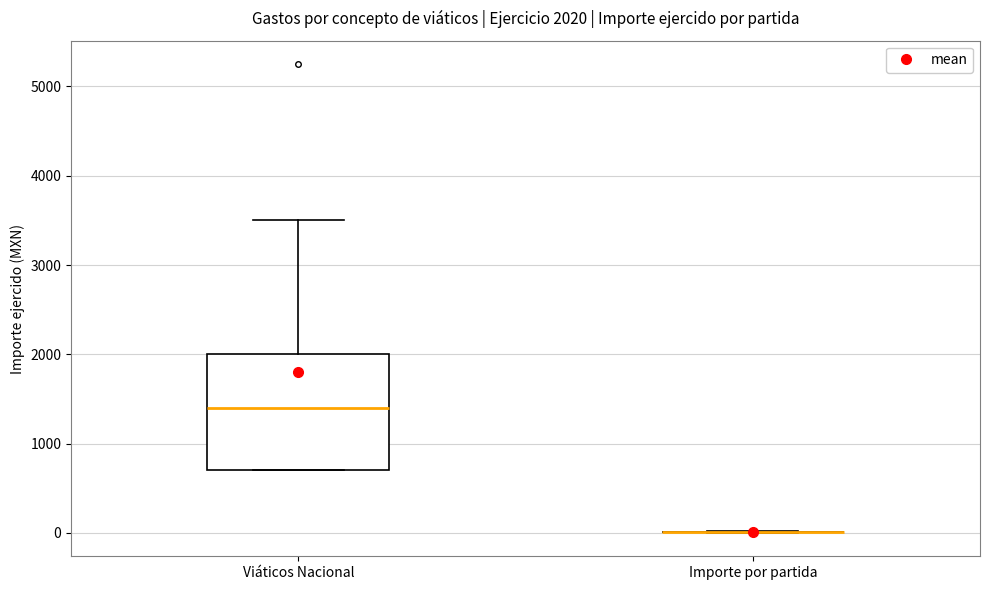

Which box is the tallest, from its lower edge to its upper edge?

Viáticos Nacional